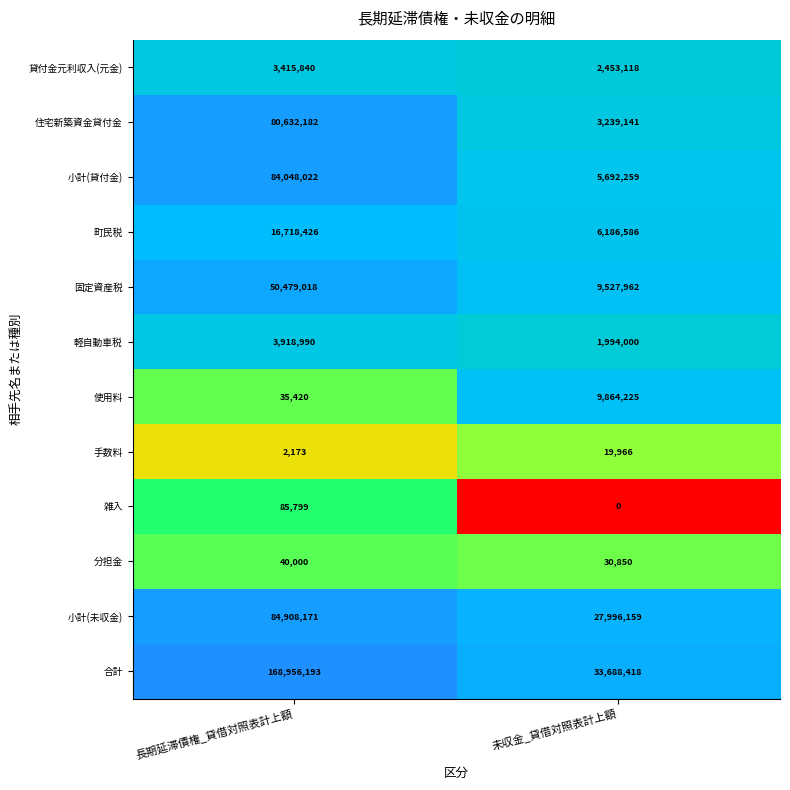

What is the difference between the 固定資産税 values at 長期延滞債権_貸借対照表計上額 and 未収金_貸借対照表計上額?

40951056